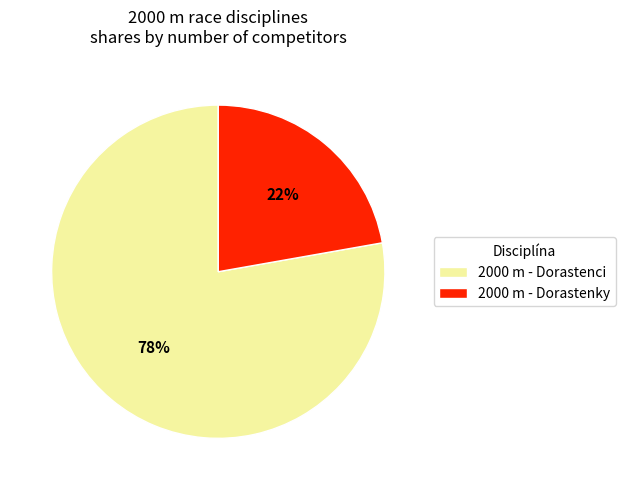

Rank the categories by value from lowest to highest.

2000 m - Dorastenky, 2000 m - Dorastenci